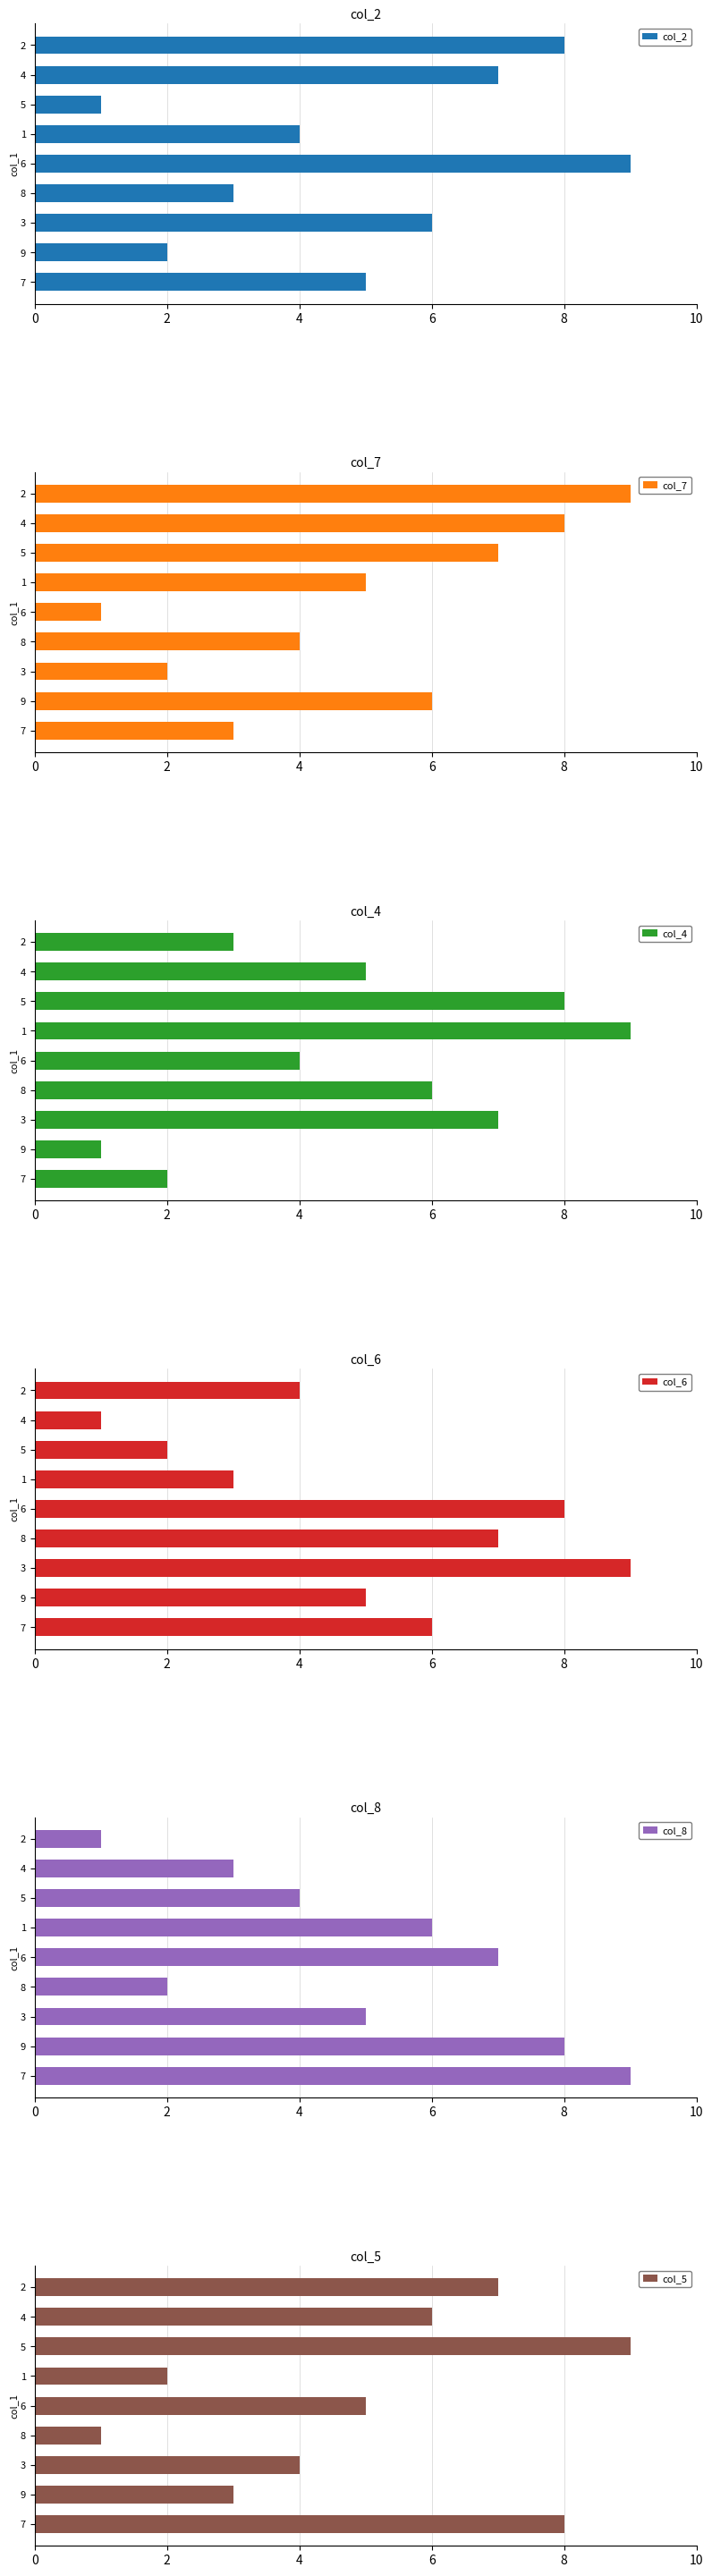

What is the difference between the maximum and minimum values in the col_4 series?

8